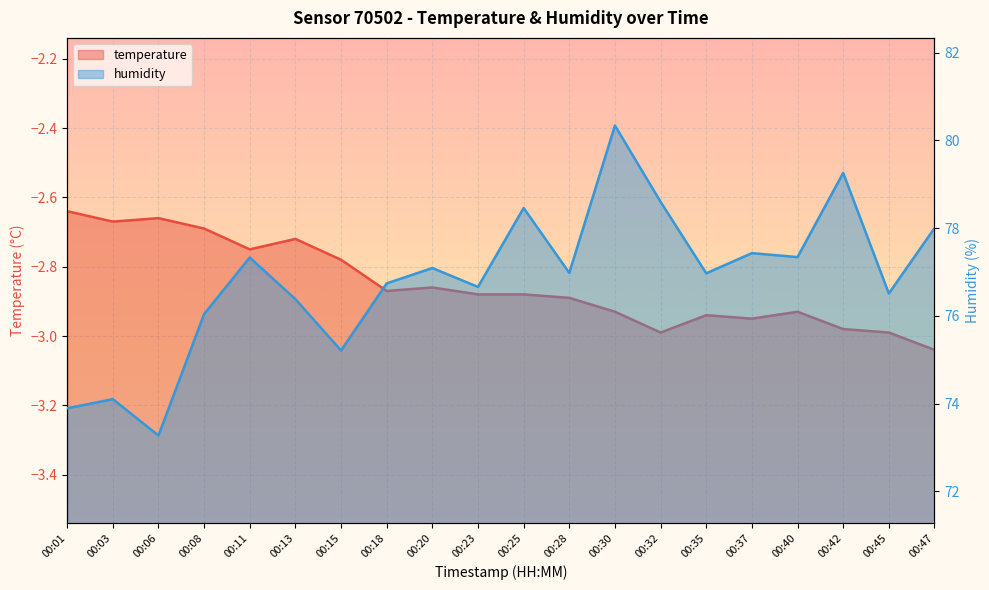

What are all the series names shown in the legend?

temperature, humidity